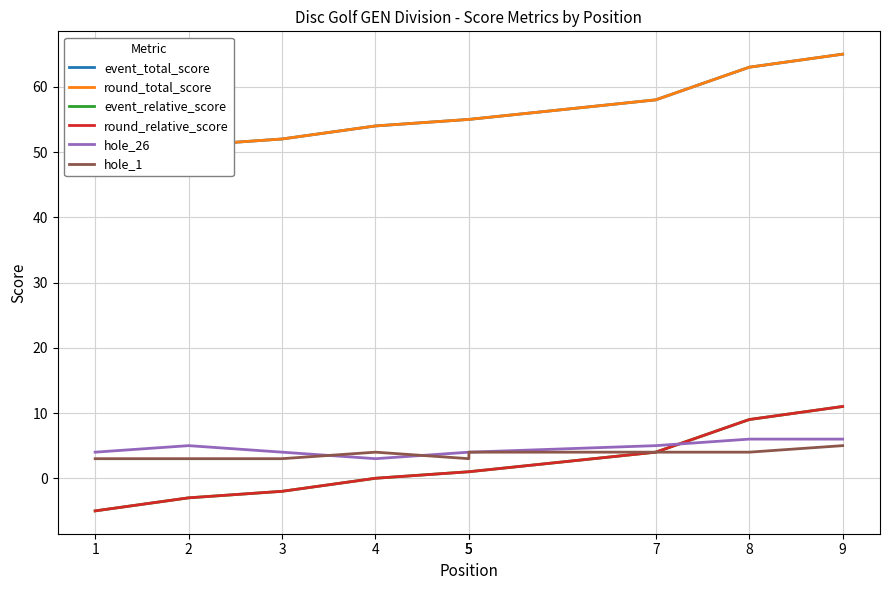

What is the spread (max minus min) of values at 7?

54